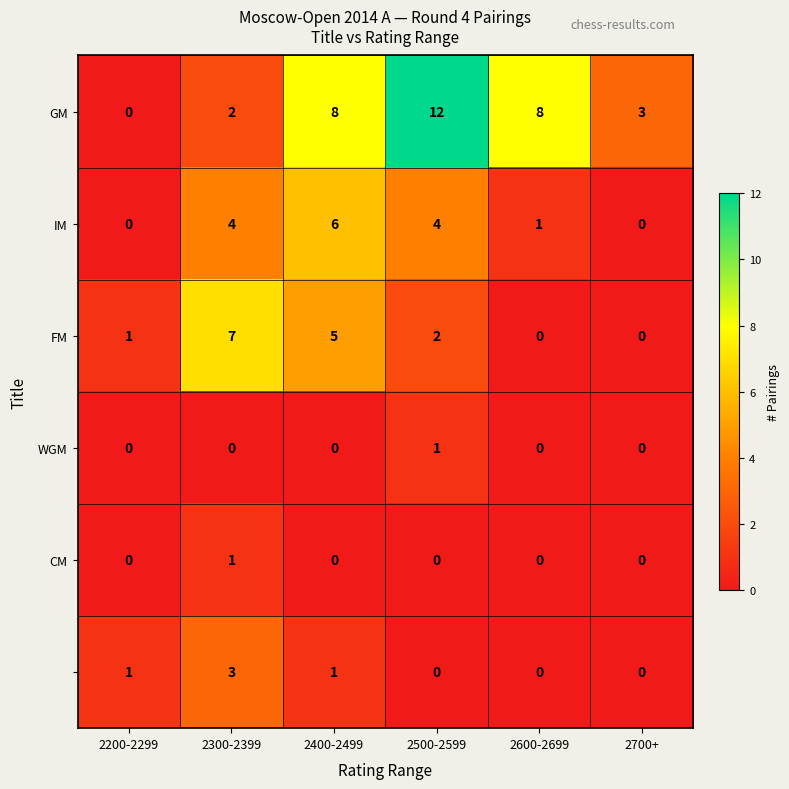

What is the total value across all series at 2600-2699?

9